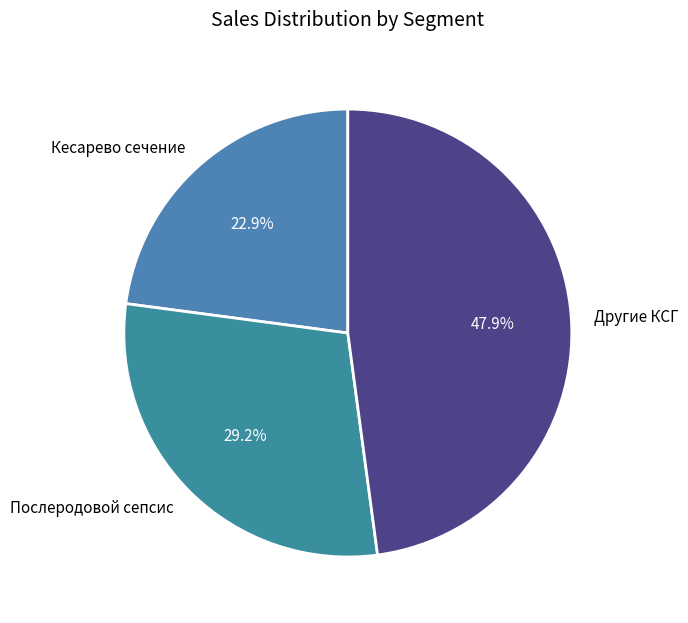

What percentage do Кесарево сечение and Послеродовой сепсис together represent?

52.1%